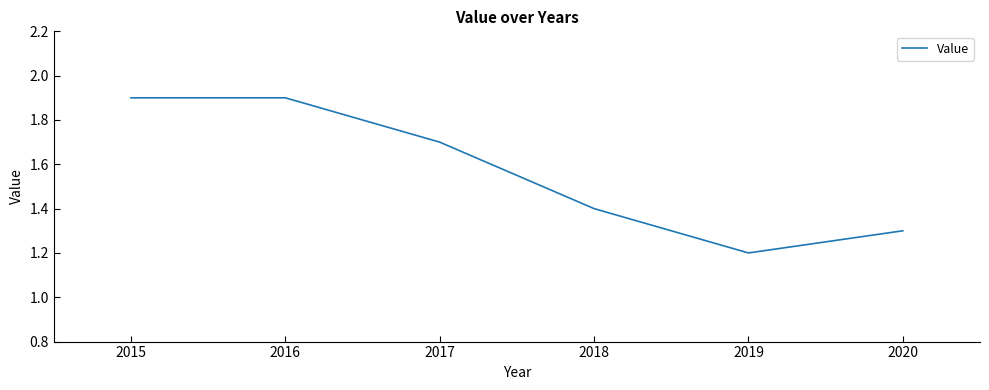

Is it true that the value at 2017 is 1.7?

True